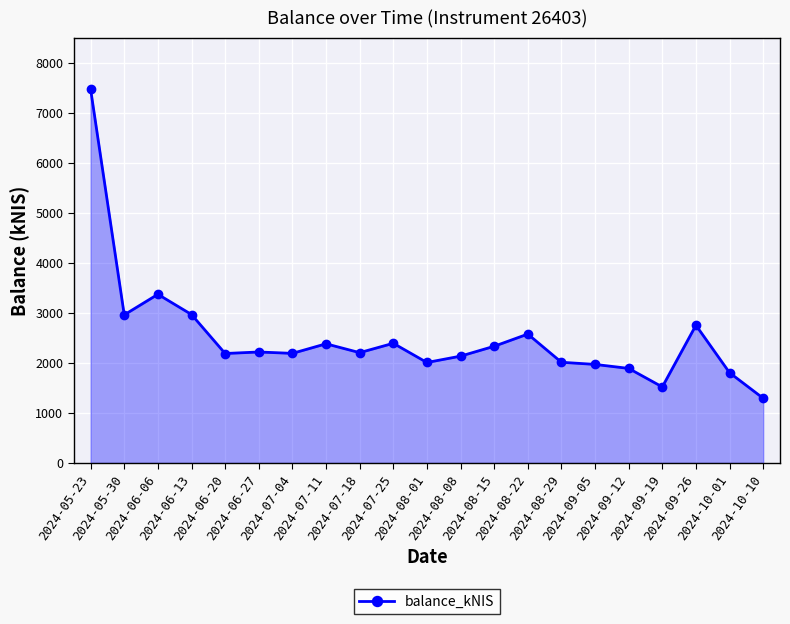

True or false: there are more than 0 points higher than both neighbors.

True